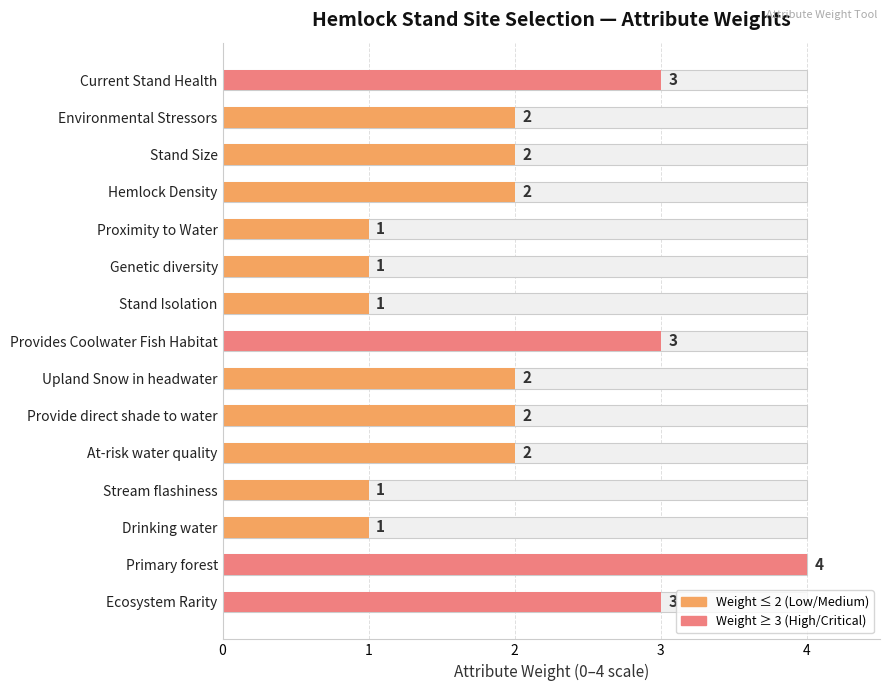

What is the difference between the values at Stand Size and Genetic diversity?

1